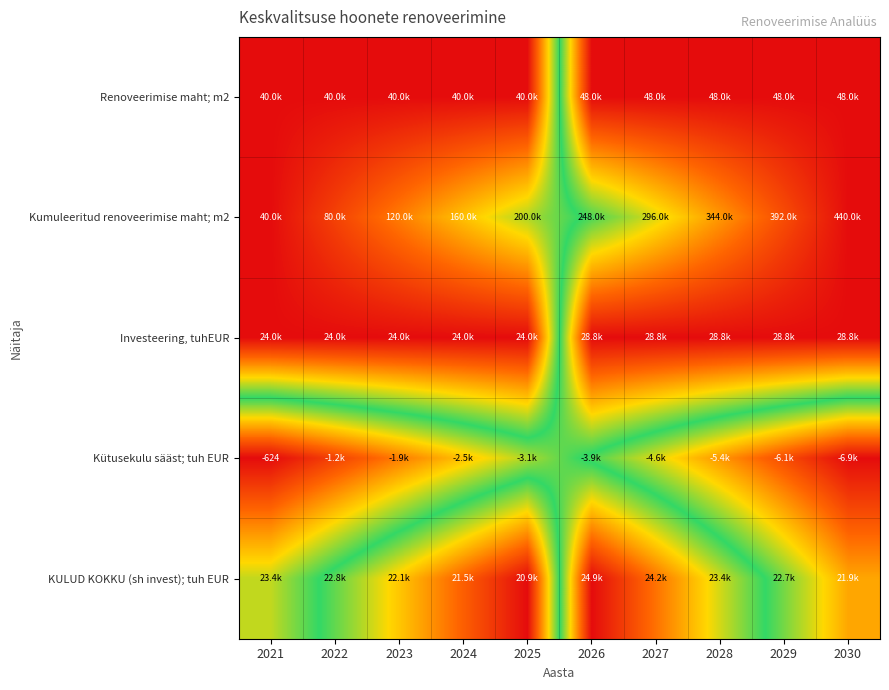

At how many categories does at least one series exceed 0?

10